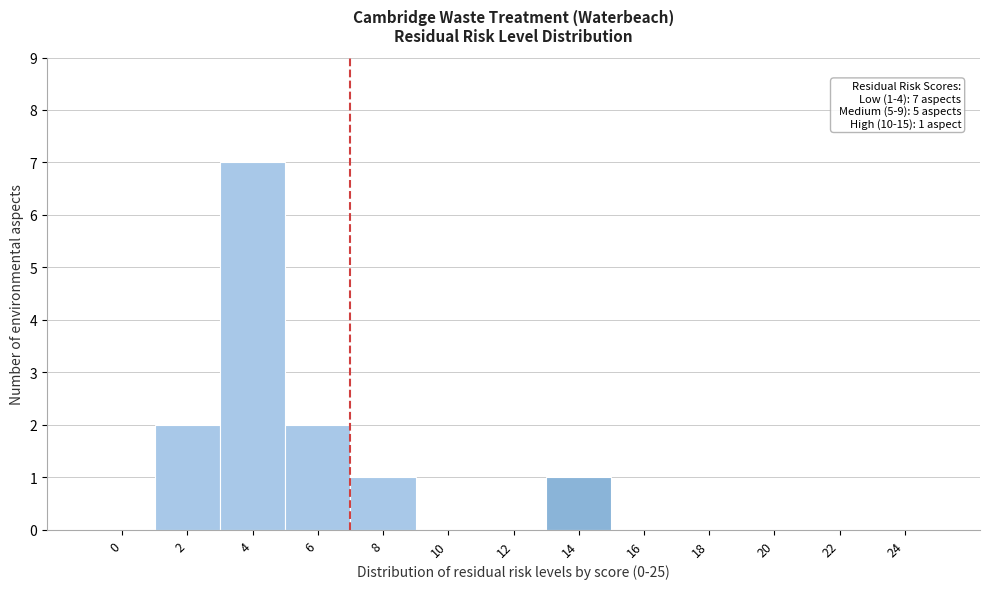

Reading left to right, what are all the values shown in this chart?

0=0	2=2	4=7	6=2	8=1	10=0	12=0	14=1	16=0	18=0	20=0	22=0	24=0